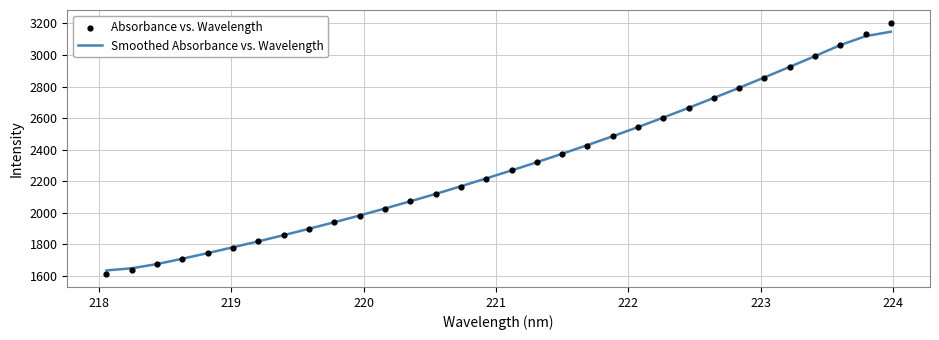

At how many categories does at least one series exceed 1749?

27